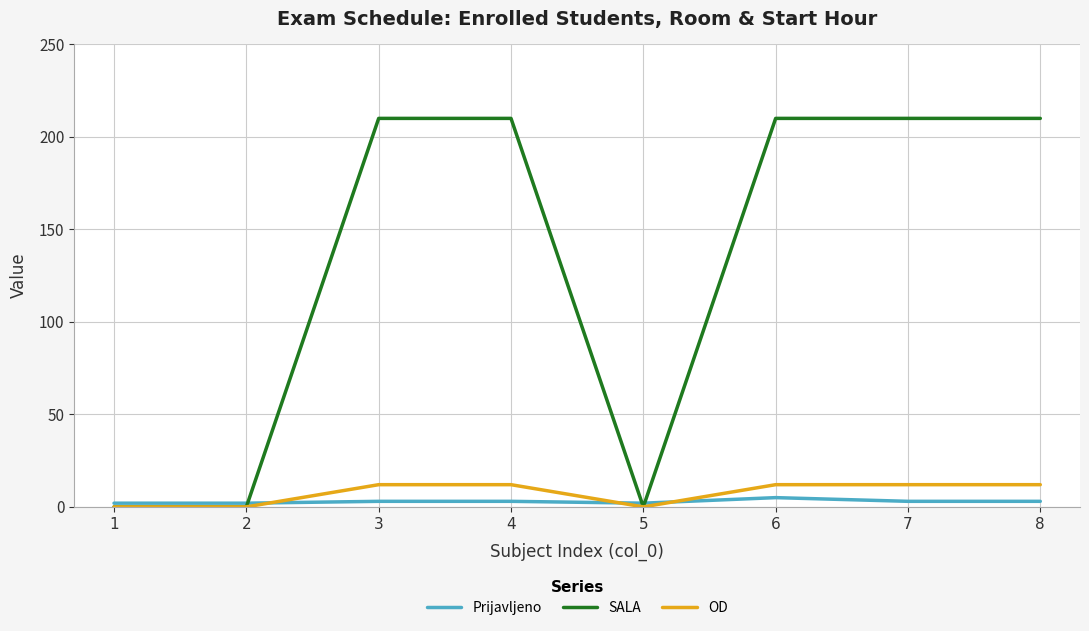

Which series has the widest spread of values?

SALA